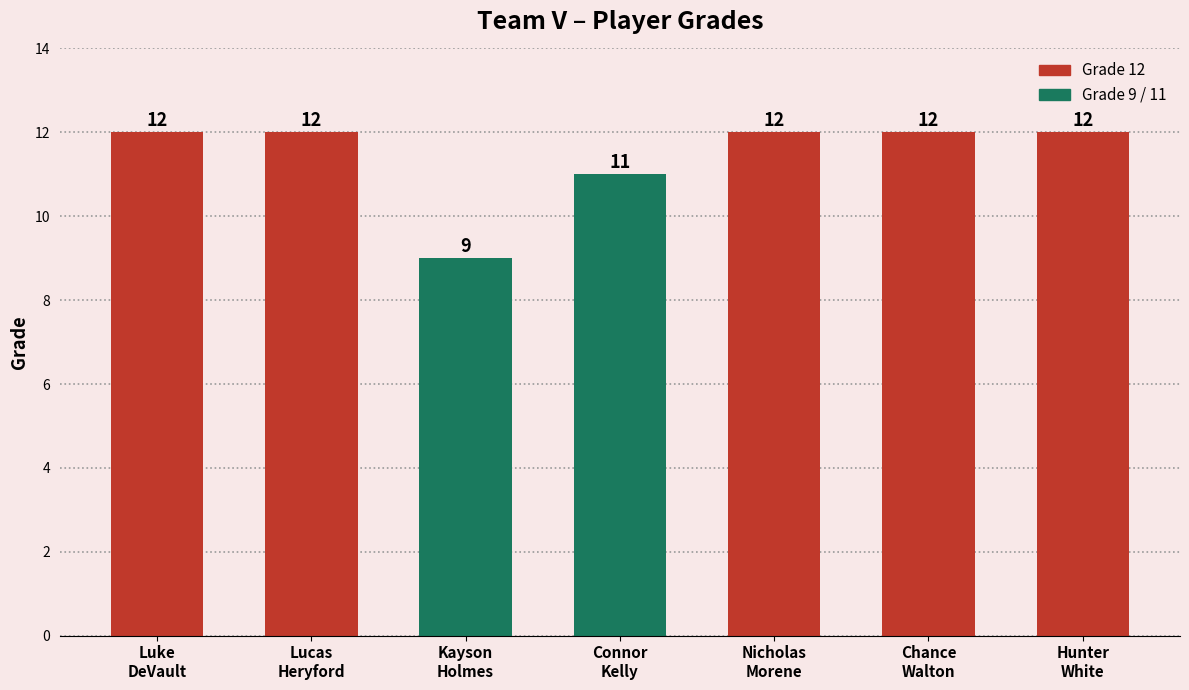

What position from the right is Hunter
White?

1